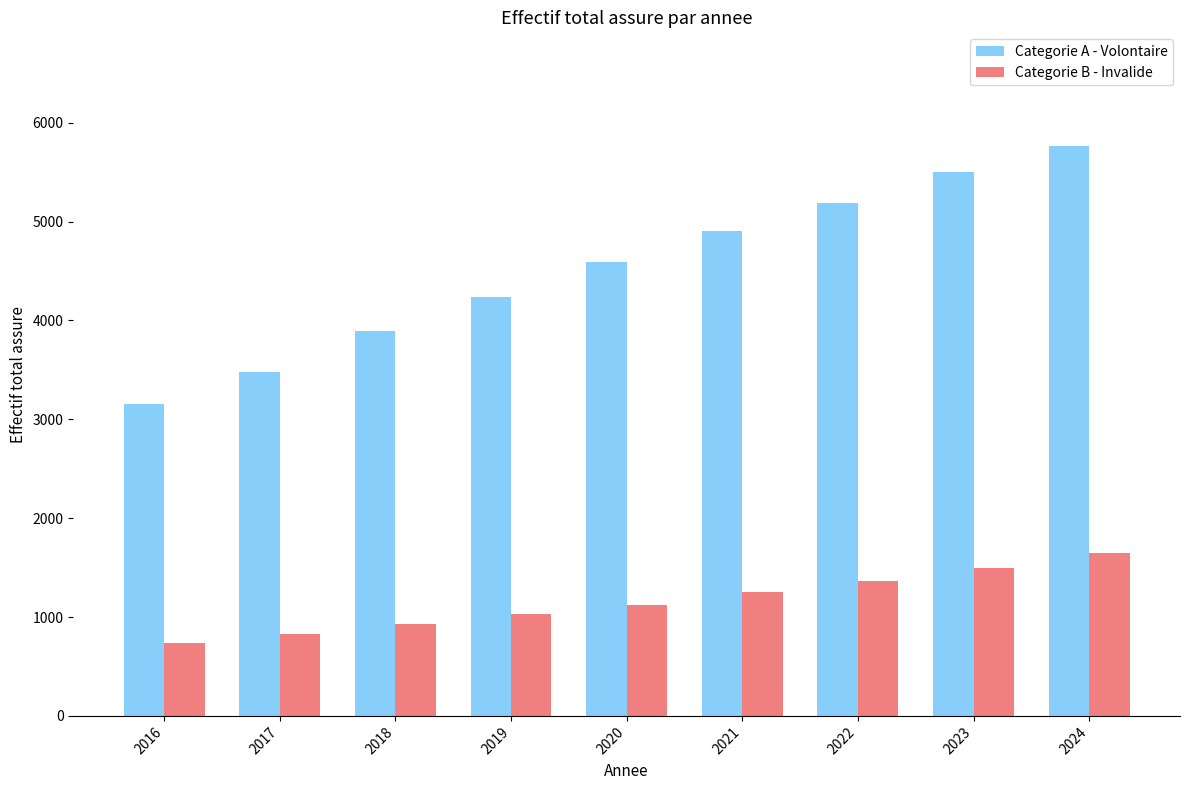

The Categorie B - Invalide series shows 832 at 2017. True or false?

True